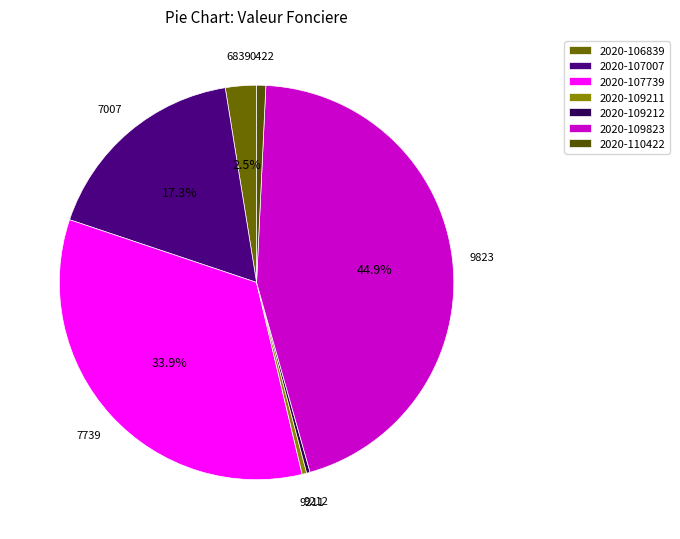

How many slices are in this pie chart?

7